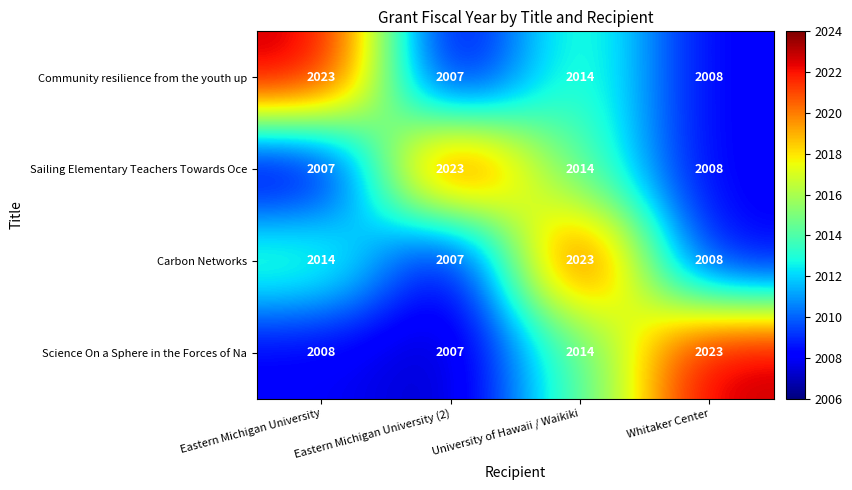

What is the difference between the Sailing Elementary Teachers Towards Oce values at Eastern Michigan University (2) and University of Hawaii / Waikiki?

9